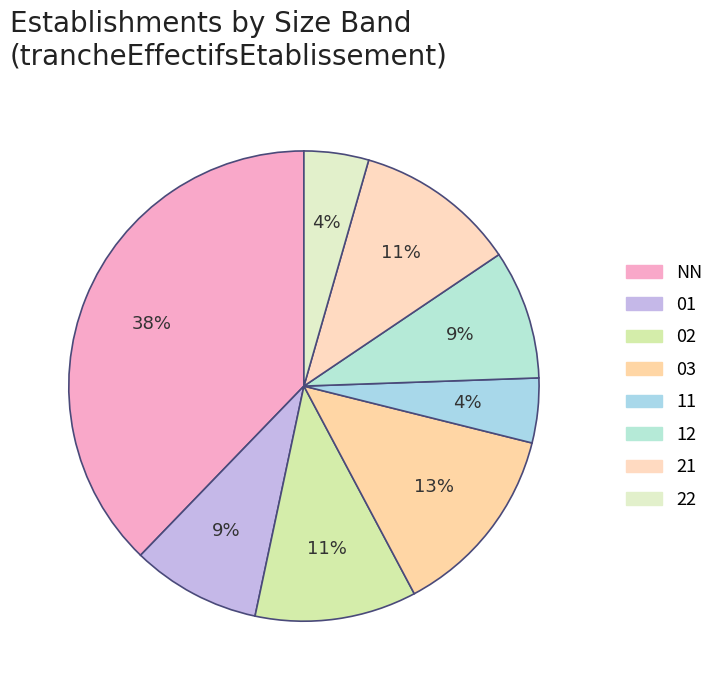

Which slice is the largest?

NN